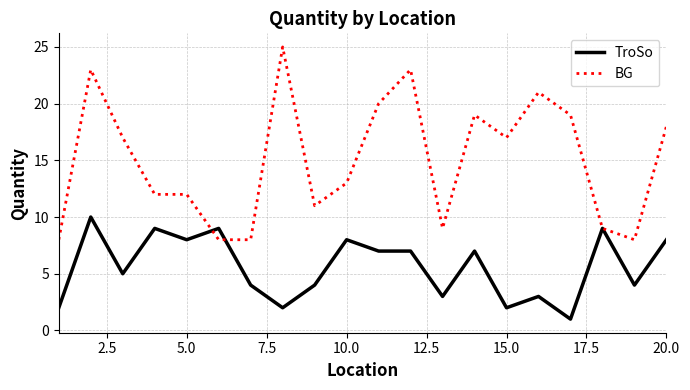

Rank the series by their average value, from lowest to highest.

TroSo, BG